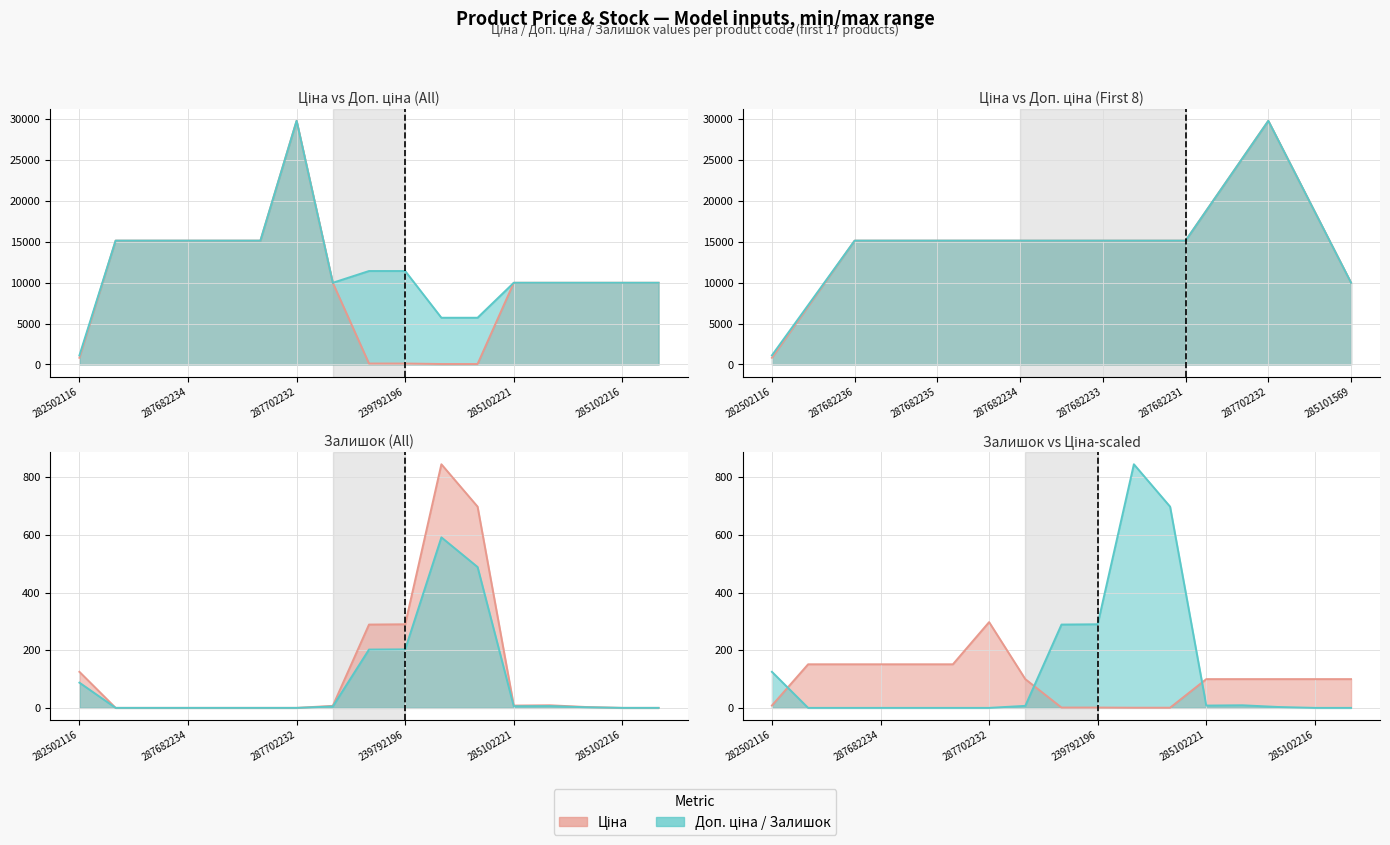

Reading right to left, list all the values displayed in this chart.

Ціна: 9975.0	9975.0	9975.0	9975.0	9975.0	57.0	57.0	114.1	114.1	9975.0	29747.2	15120.0	15120.0	15120.0	15120.0	15120.0	818.5
Доп. ціна: 9975.0	9975.0	9975.0	9975.0	9975.0	5705.0	5705.0	11410.0	11410.0	9975.0	29747.2	15120.0	15120.0	15120.0	15120.0	15120.0	1109.2
Залишок: 0.0	0.0	2.1	6.3	5.6	488.6	591.5	203.0	202.3	4.9	0.0	0.0	0.0	0.0	0.0	0.0	87.5